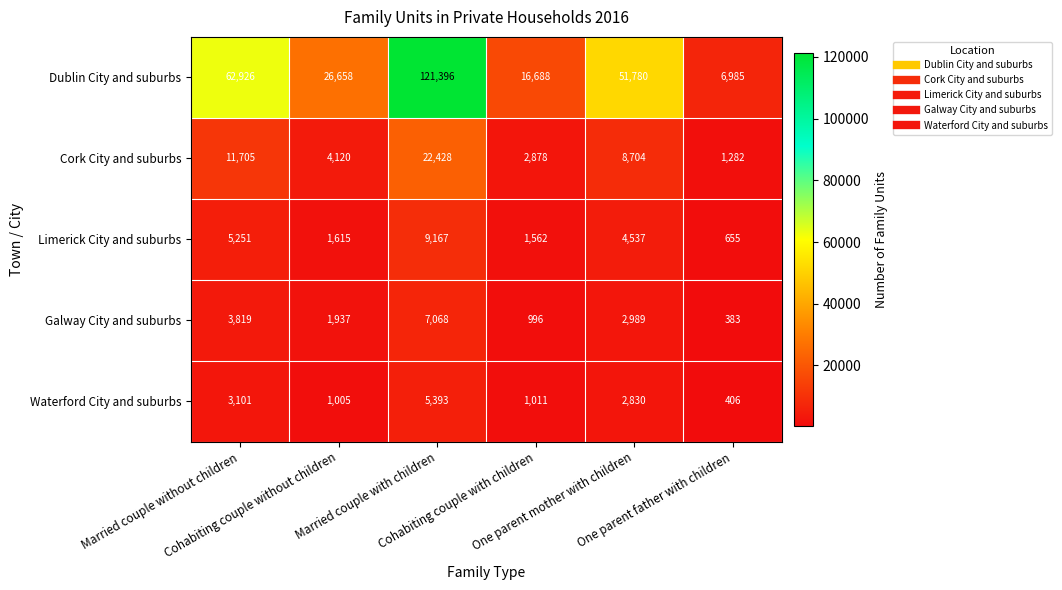

Which series has the widest spread of values?

Dublin City and suburbs